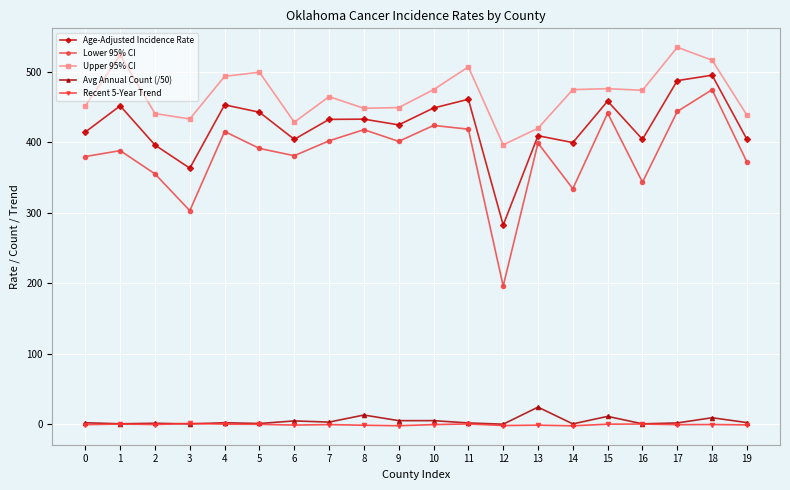

At how many categories does at least one series exceed 83?

20